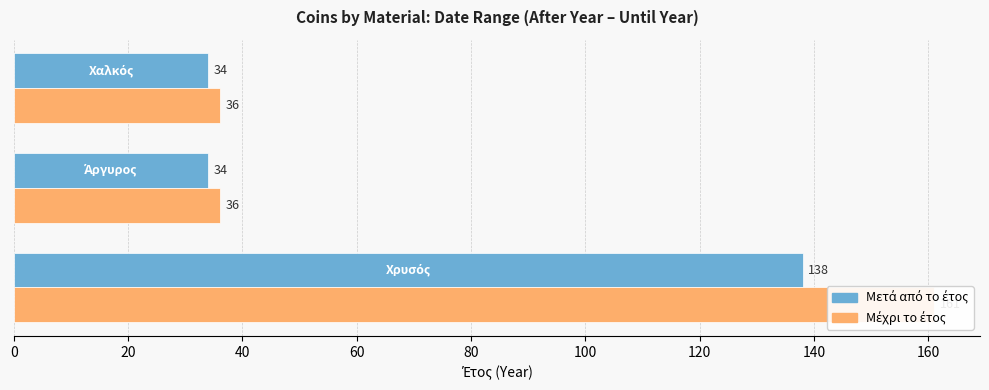

How many bars are there in each group?

2